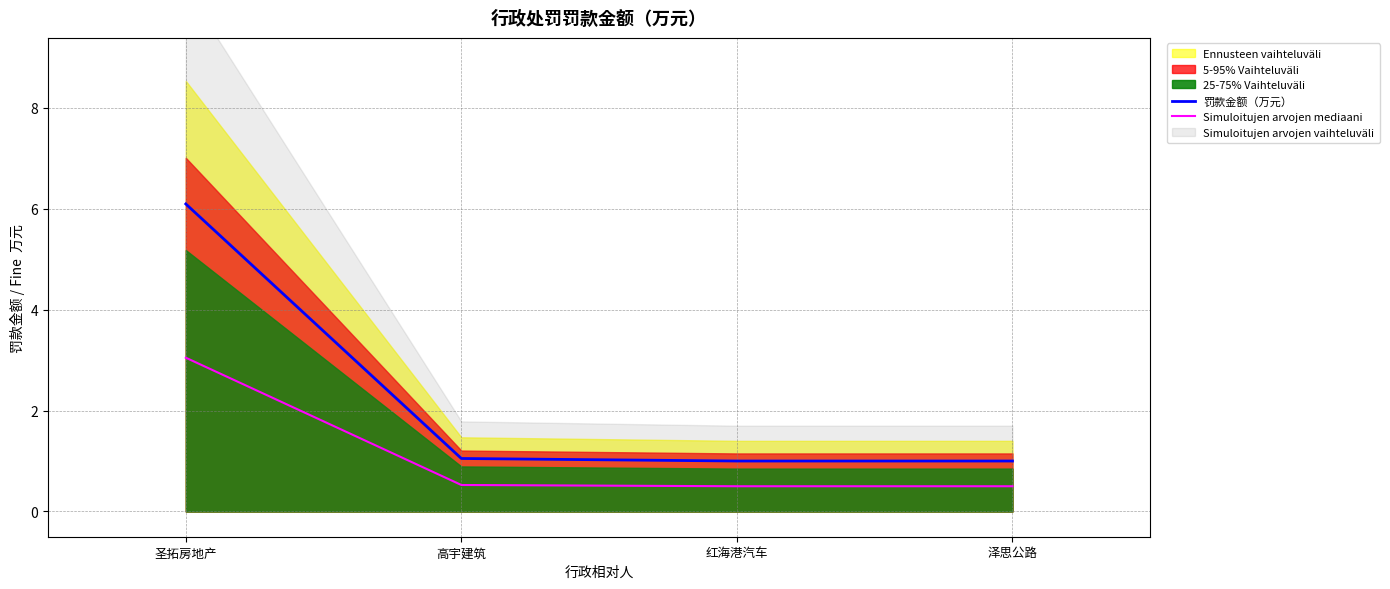

True or false: Simuloitujen arvojen mediaani has a value of 0.5 at 泽思公路.

True